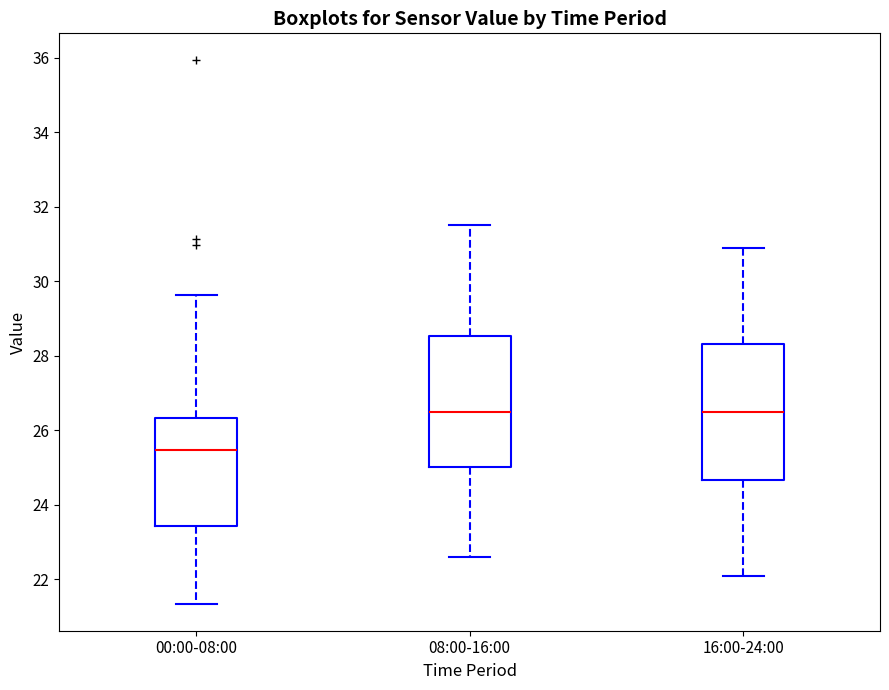

Reading left to right, read every box against the y-axis: the position of its median line, the range the box covers, and the ends of its whiskers. The values are not printed on the chart, so give them approximately, as read against the axis.

00:00-08:00: median 25.4, box 23.4 to 26.4, whiskers 21.4 to 29.6
08:00-16:00: median 26.6, box 25.0 to 28.6, whiskers 22.6 to 31.6
16:00-24:00: median 26.6, box 24.6 to 28.4, whiskers 22.2 to 31.0